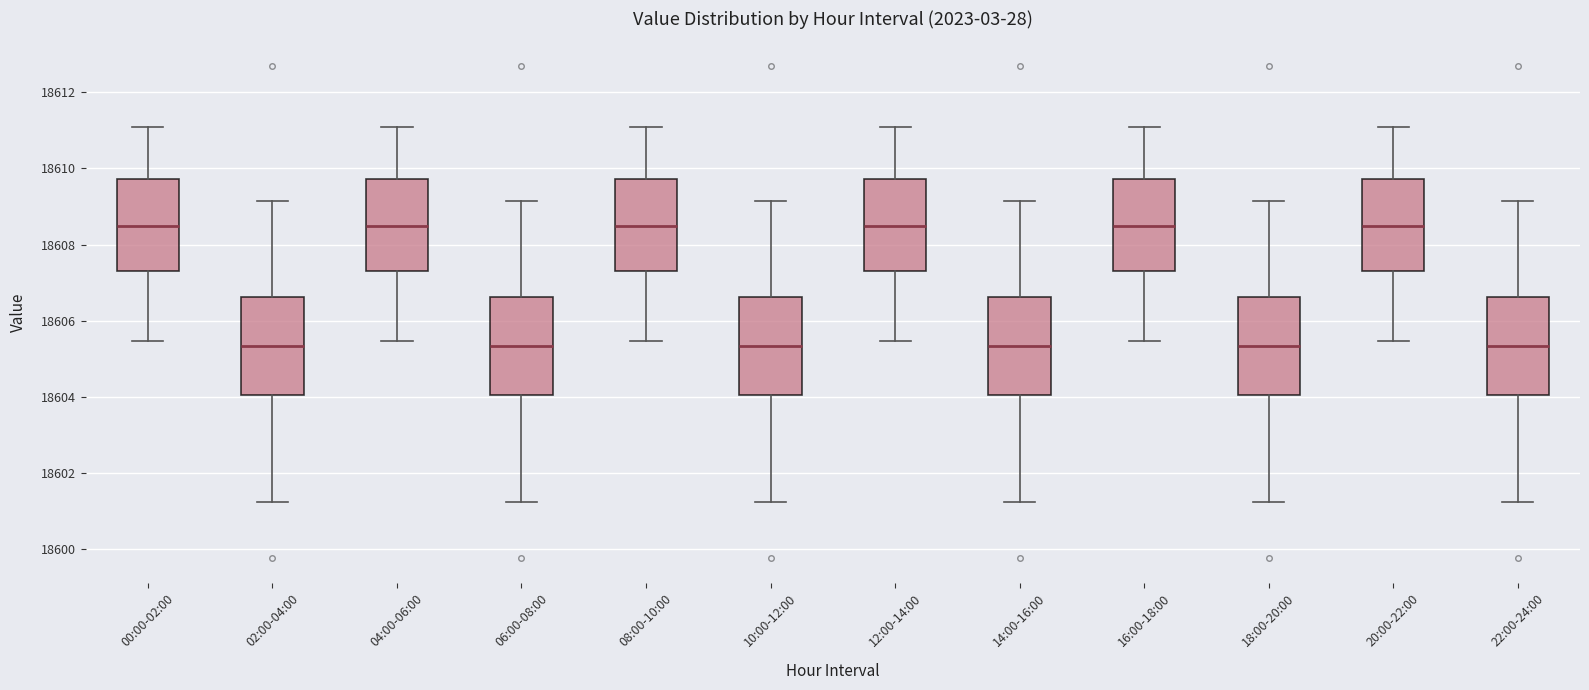

Where does the upper whisker of the box for 16:00-18:00 end on the y-axis? The values are not printed on the chart, so give them approximately, as read against the axis.

18611.0